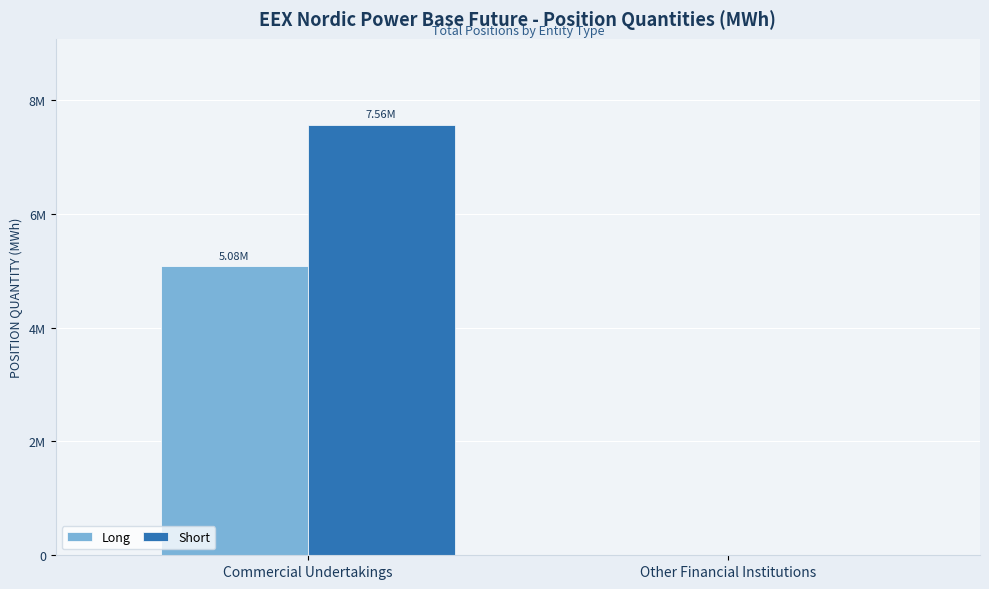

The value of Long at Other Financial Institutions is -3061884. True or false?

False